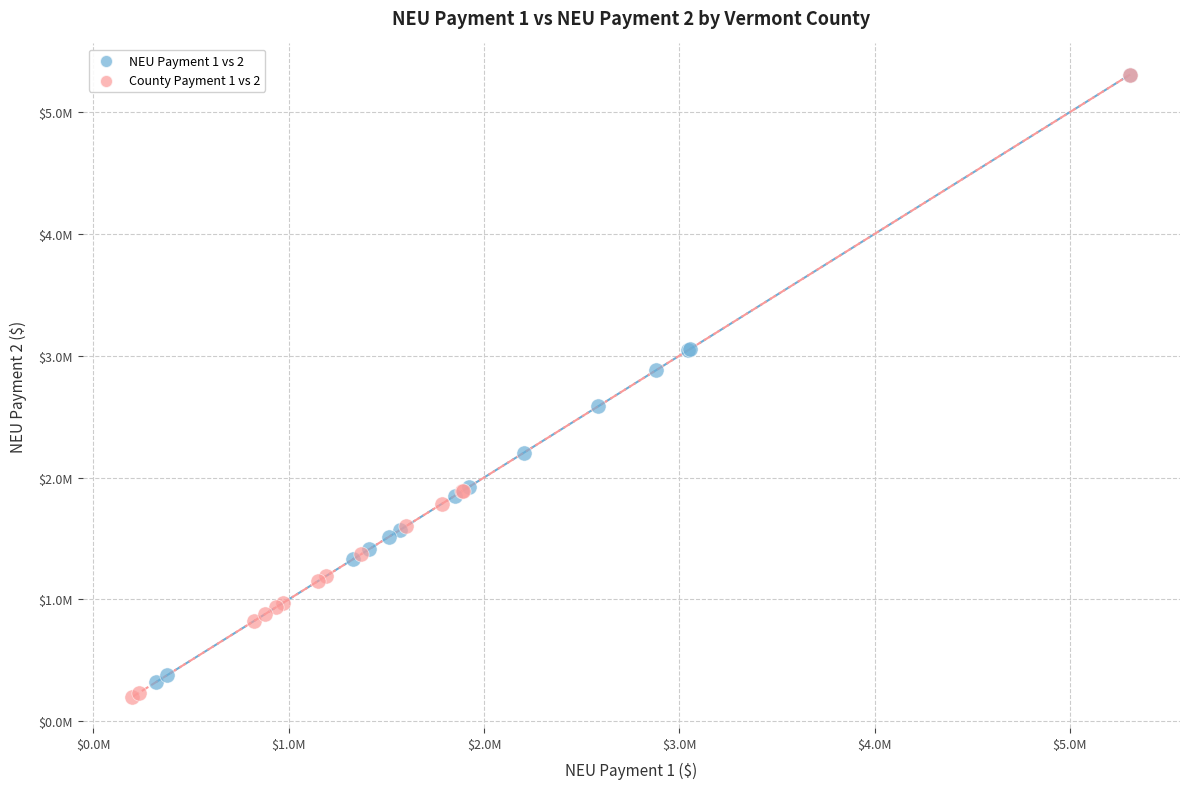

Which series has the widest spread of Y values?

County Payment 1 vs 2